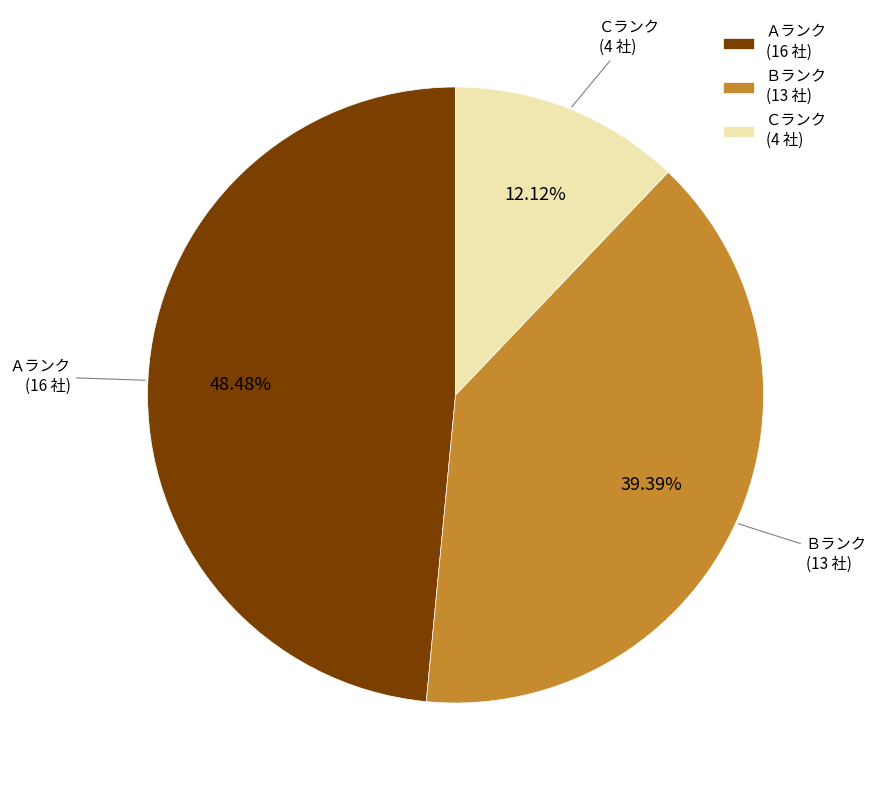

Which has a higher value, Ｂランク (13 社) or Ｃランク (4 社)?

Ｂランク (13 社)